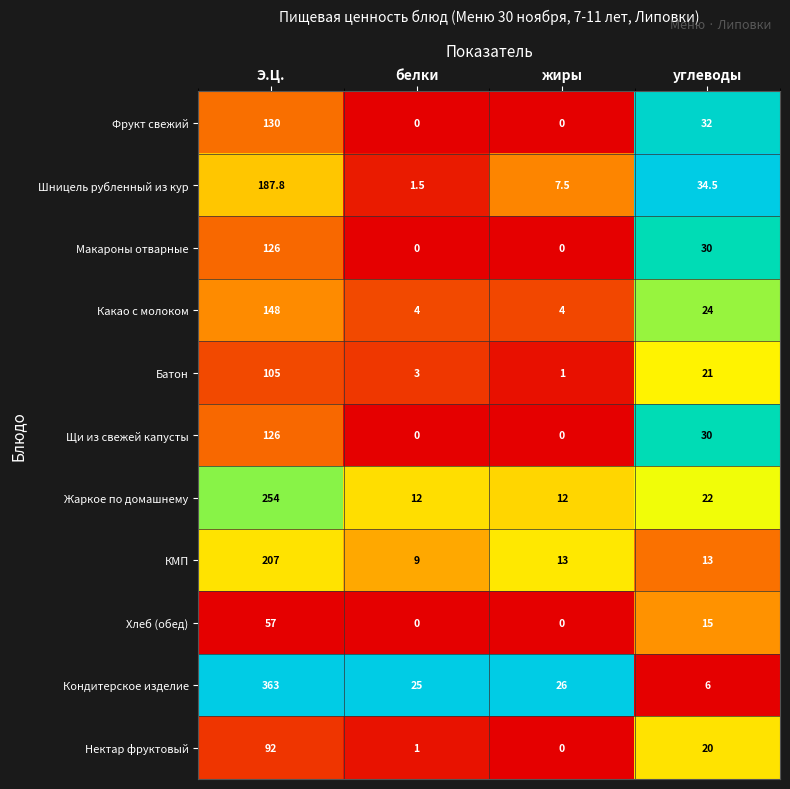

What is the spread (max minus min) of values at Э.Ц.?

306.0